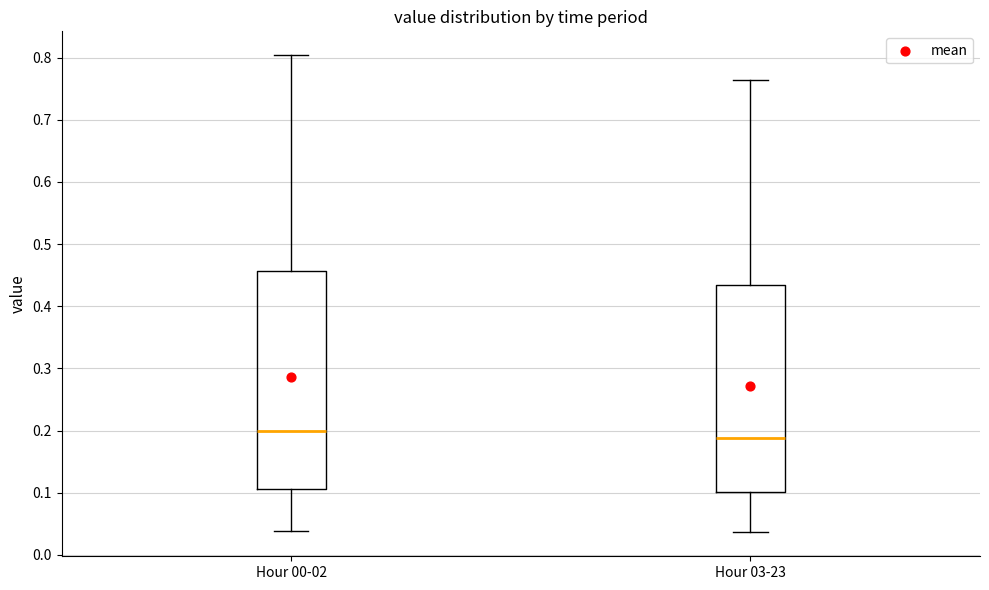

Reading left to right, read every box against the y-axis: the position of its median line, the range the box covers, and the ends of its whiskers. The values are not printed on the chart, so give them approximately, as read against the axis.

Hour 00-02: median 0.20, box 0.11 to 0.46, whiskers 0.04 to 0.80
Hour 03-23: median 0.19, box 0.10 to 0.43, whiskers 0.04 to 0.76